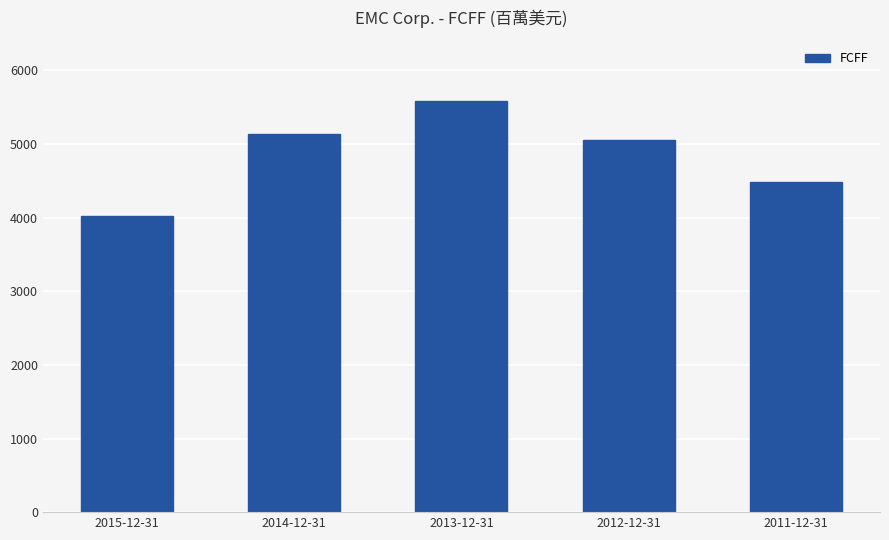

At which label does the data first exceed 5049?

2014-12-31